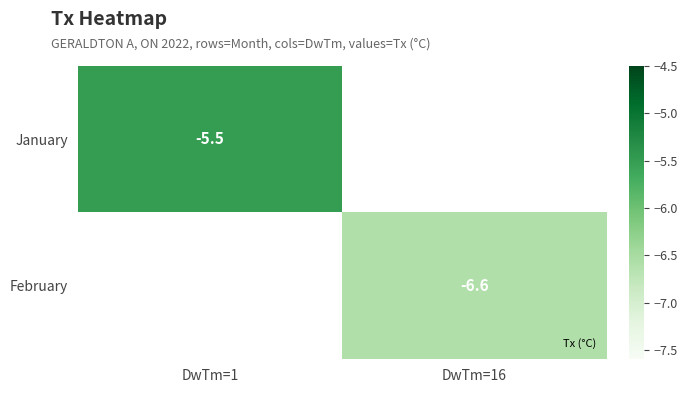

Which series has the widest spread of values?

January